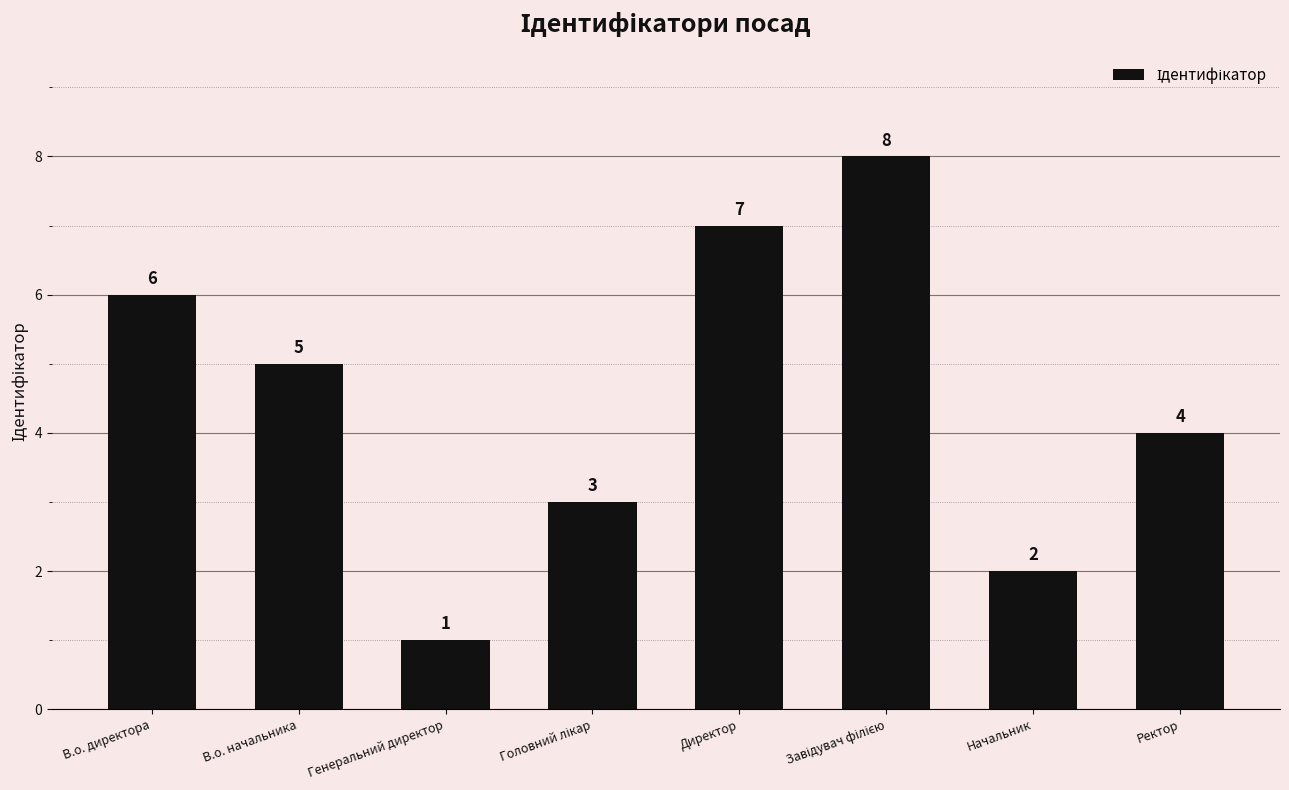

Are the bars horizontal?

No